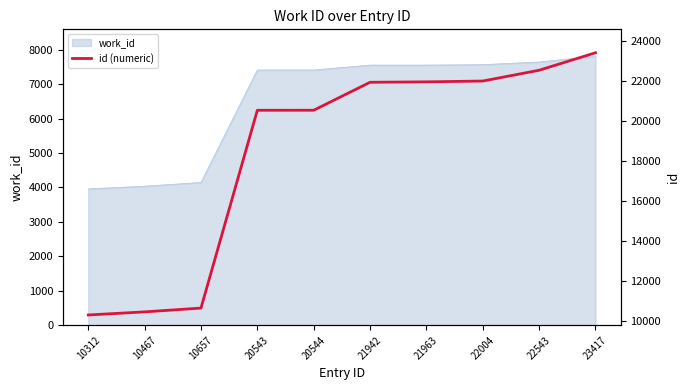

Count the number of categories in the chart.

10